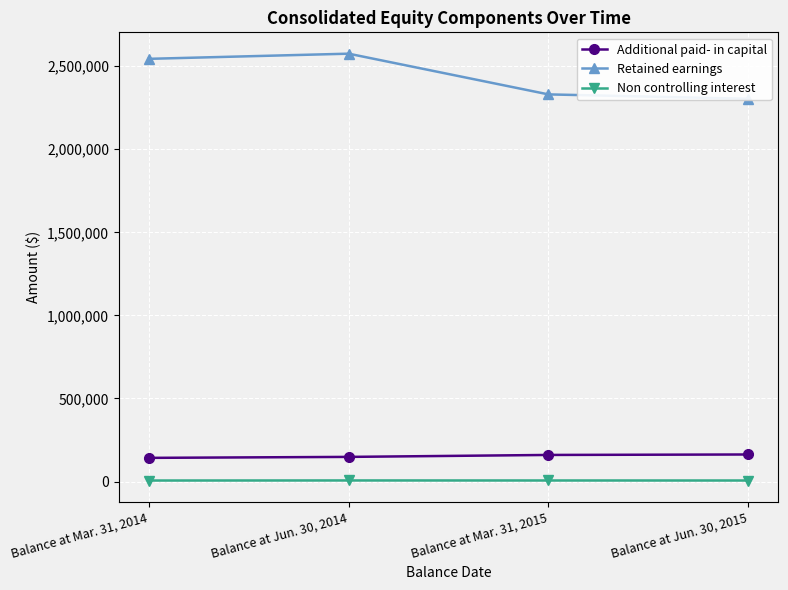

At which category is the sum across all series the highest?

Balance at Jun. 30, 2014